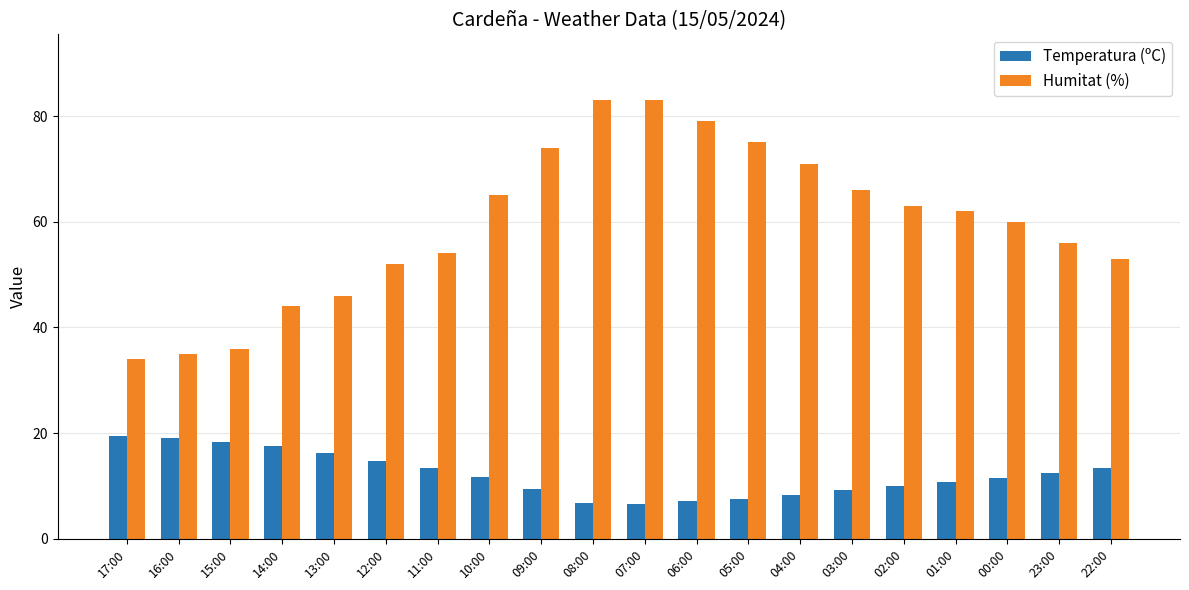

What is the total value across all series at 00:00?

71.5